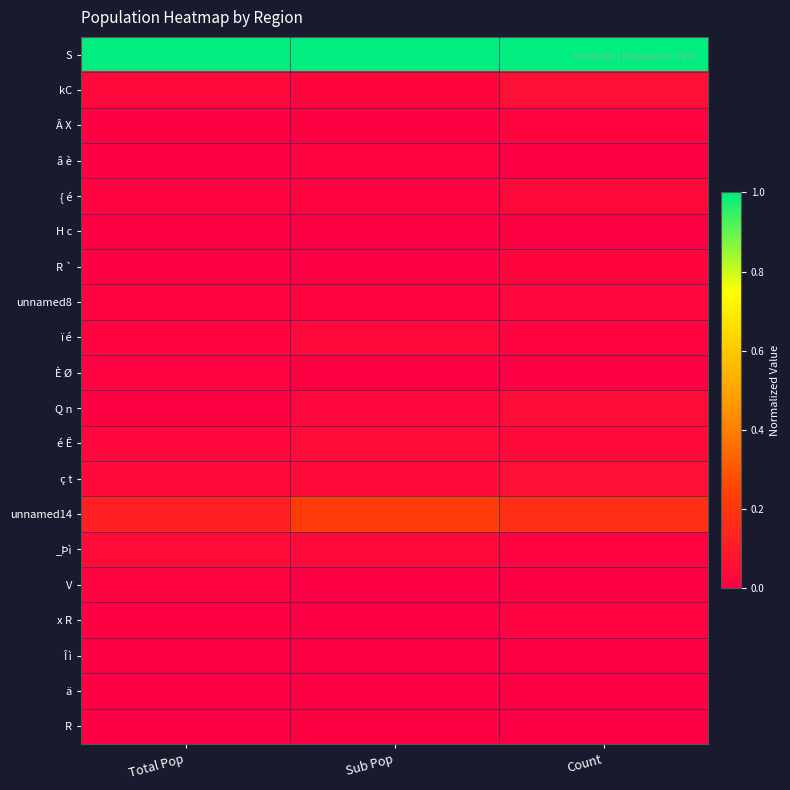

Reading left to right, extract all data points from this chart.

S: Total Pop=1.0	Sub Pop=1.0	Count=1.0
kC: Total Pop=0.0	Sub Pop=0.0	Count=0.1
Â X: Total Pop=0.0	Sub Pop=0.0	Count=0.0
â è: Total Pop=0.0	Sub Pop=0.0	Count=0.0
{ é: Total Pop=0.0	Sub Pop=0.0	Count=0.0
H c: Total Pop=0.0	Sub Pop=0.0	Count=0.0
R `: Total Pop=0.0	Sub Pop=0.0	Count=0.0
unnamed8: Total Pop=0.0	Sub Pop=0.0	Count=0.0
ï é: Total Pop=0.0	Sub Pop=0.0	Count=0.0
È Ø: Total Pop=0.0	Sub Pop=0.0	Count=0.0
Q n: Total Pop=0.0	Sub Pop=0.0	Count=0.0
é Ê: Total Pop=0.0	Sub Pop=0.0	Count=0.0
ç t: Total Pop=0.0	Sub Pop=0.0	Count=0.1
unnamed14: Total Pop=0.1	Sub Pop=0.2	Count=0.2
_Þì: Total Pop=0.0	Sub Pop=0.0	Count=0.0
V: Total Pop=0.0	Sub Pop=0.0	Count=0.0
x R: Total Pop=0.0	Sub Pop=0.0	Count=0.0
Î ì: Total Pop=0.0	Sub Pop=0.0	Count=0.0
ä: Total Pop=0.0	Sub Pop=0.0	Count=0.0
R: Total Pop=0.0	Sub Pop=0.0	Count=0.0